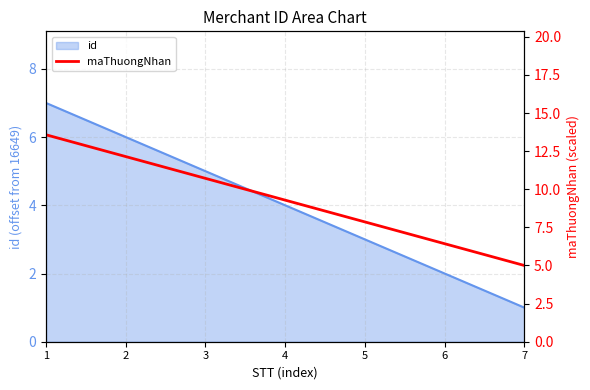

What is the value of the 3rd point from the left?

10.7